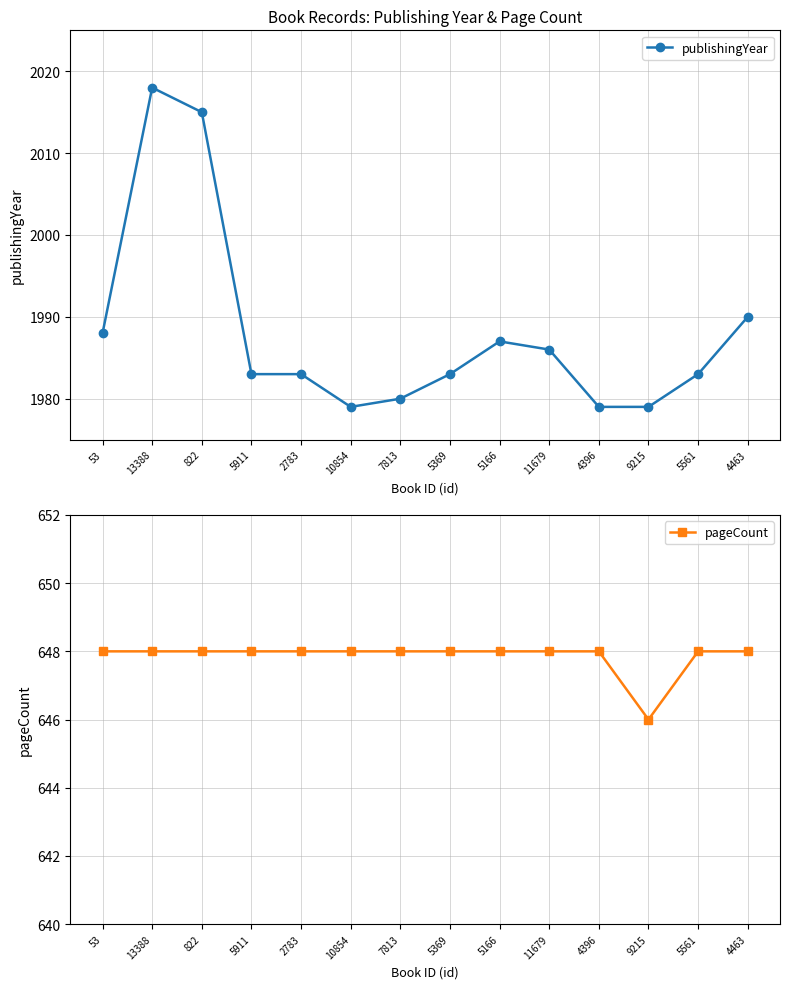

What is the difference between the maximum and second lowest values in the publishingYear series?

39